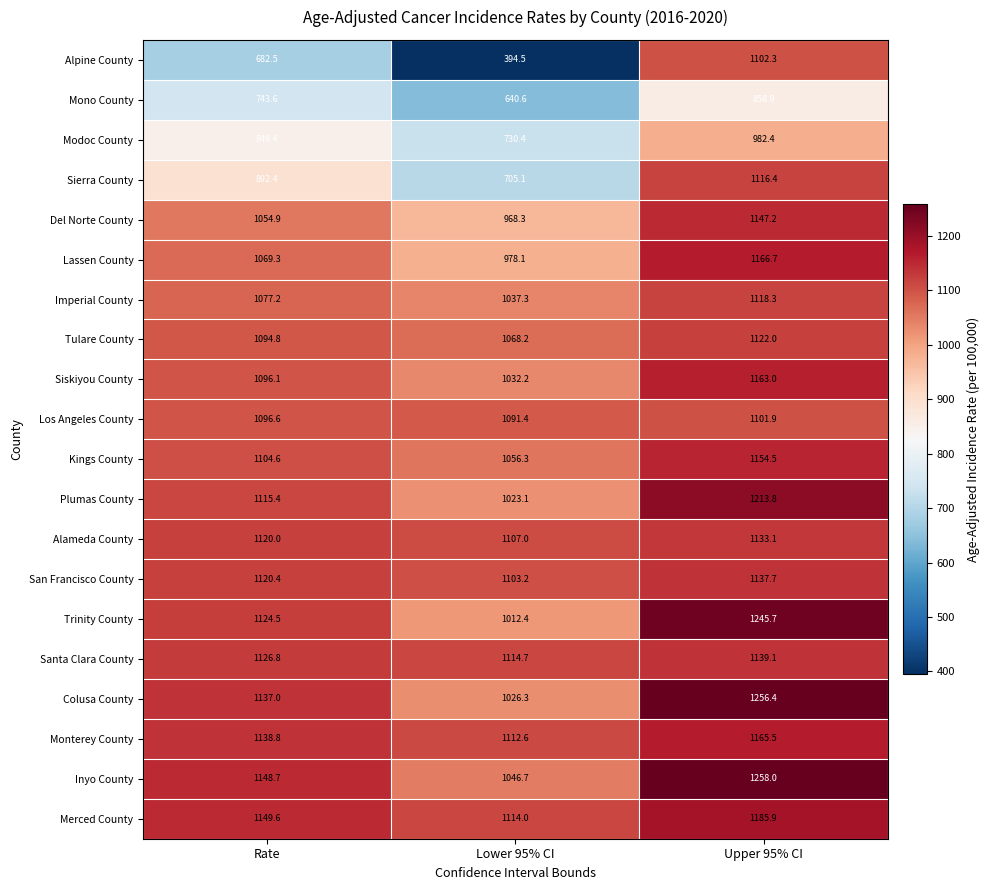

Read the Merced County value at Rate.

1149.6